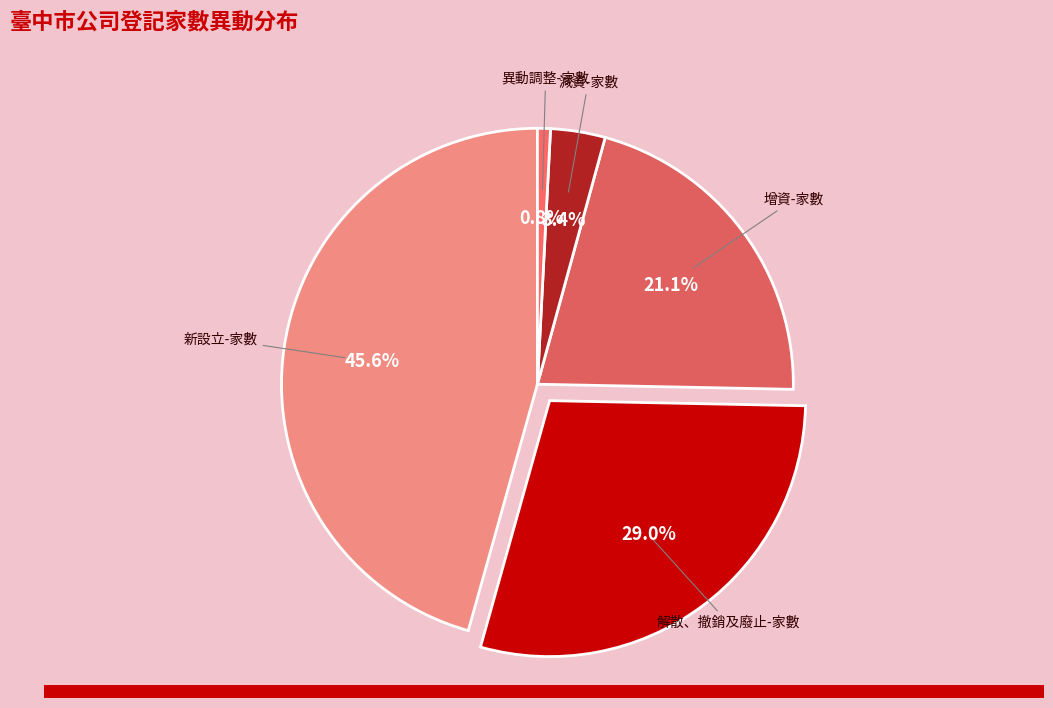

Between 減資-家數 and 增資-家數, which is larger?

增資-家數